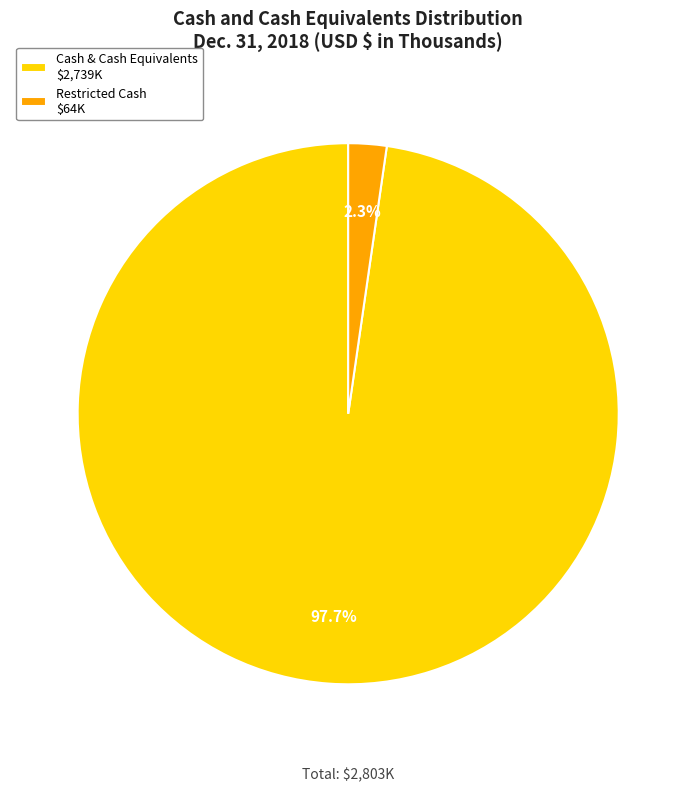

What portion of the pie excludes Restricted Cash $64K?

97.7%